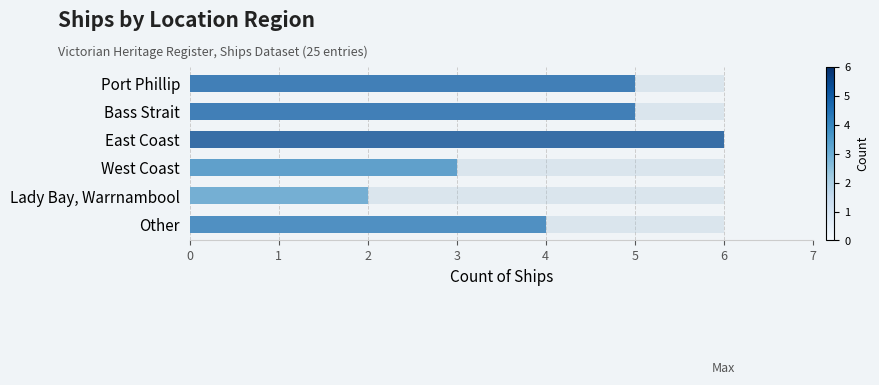

The chart shows a value of 8 at East Coast. True or false?

False